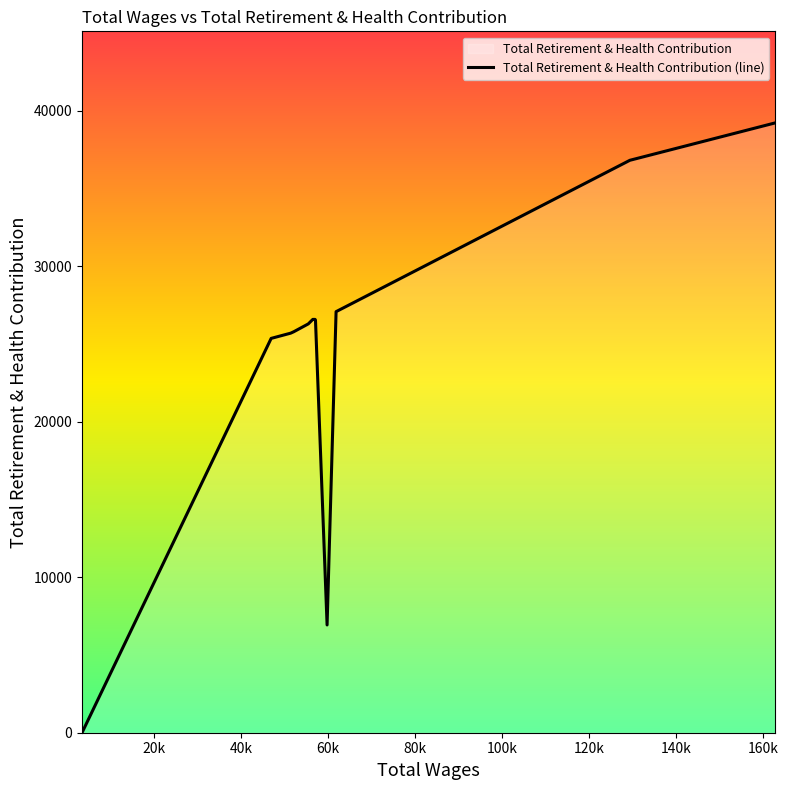

Reading left to right, extract all data points from this chart.

0	25352	25687	25778	26284	26573	26573	26537	6928	27071	36802	39211